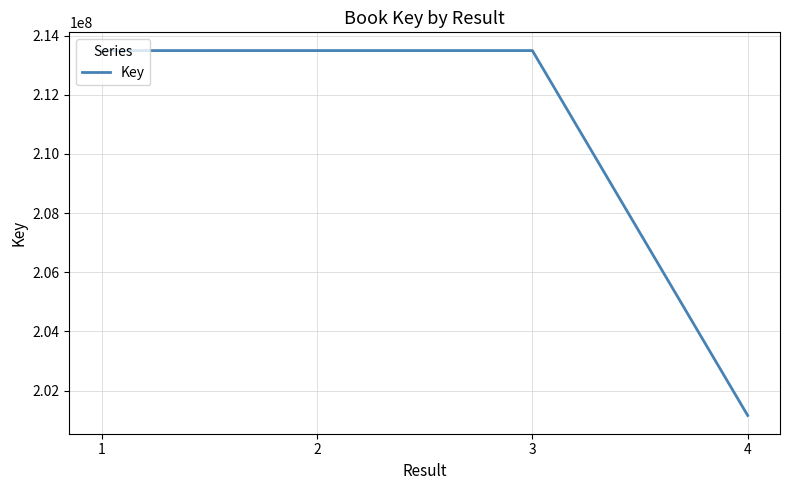

What is the difference between the maximum and minimum values?

12335311